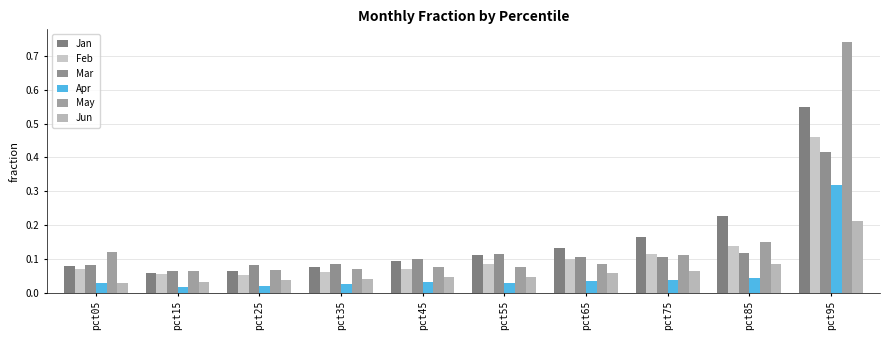

How many categories are shown in the chart?

10